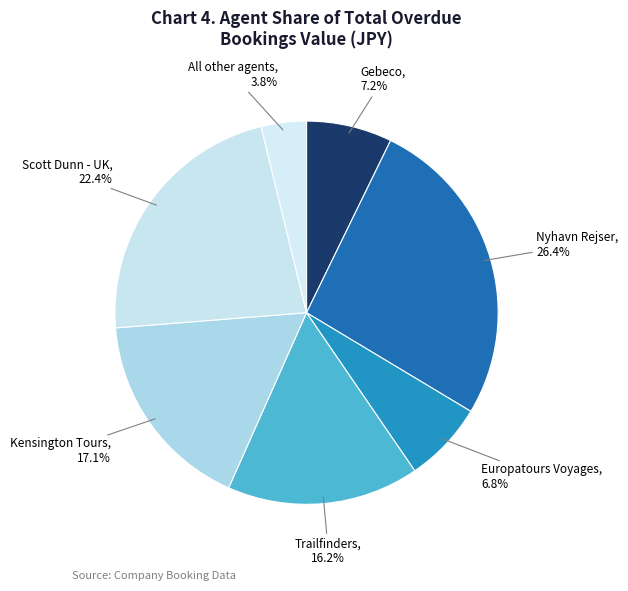

How many segments does this pie chart have?

7